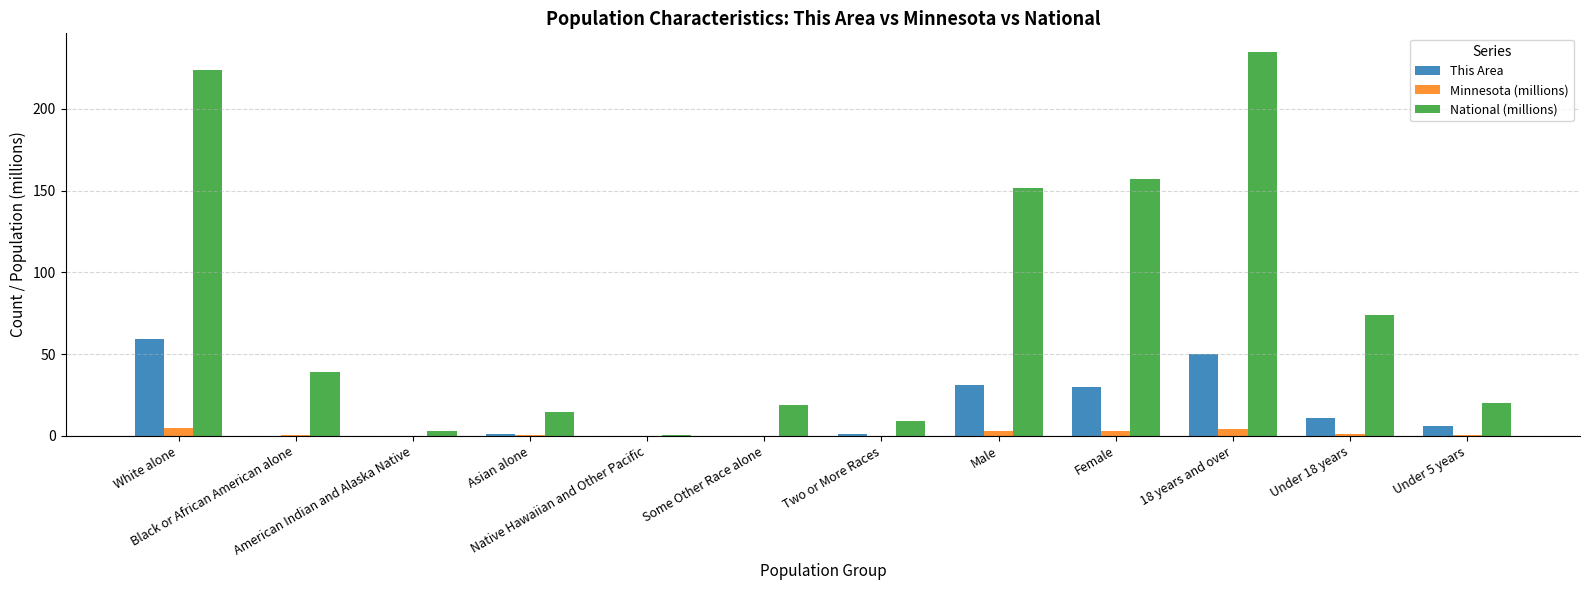

What is the maximum value shown in the chart?

234.6